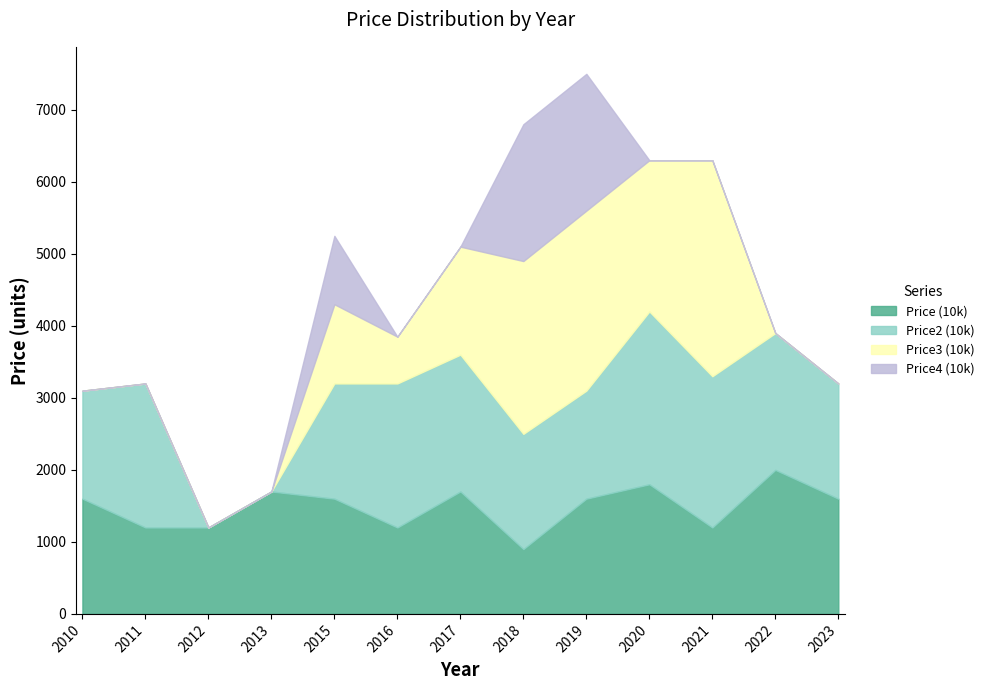

What is the difference between the maximum and minimum values in the Price2 (10k) series?

2400